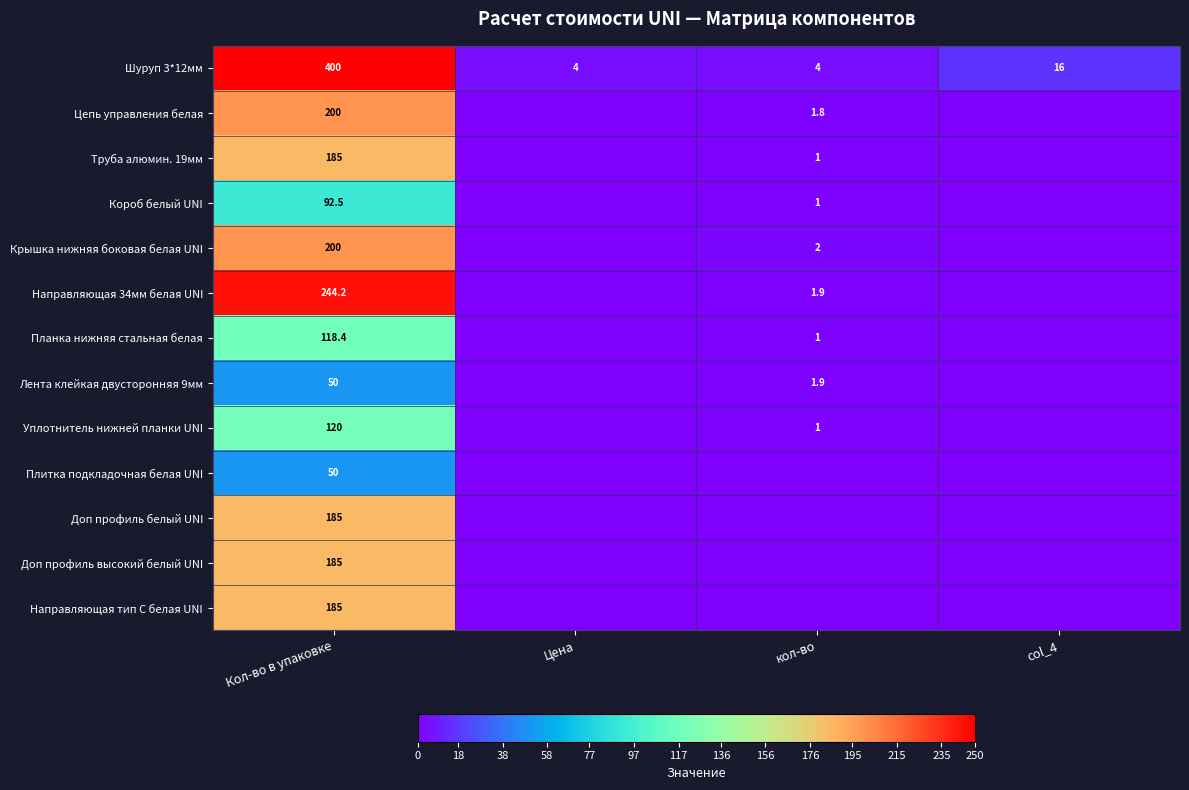

Which category has the highest value across all series?

Кол-во в упаковке